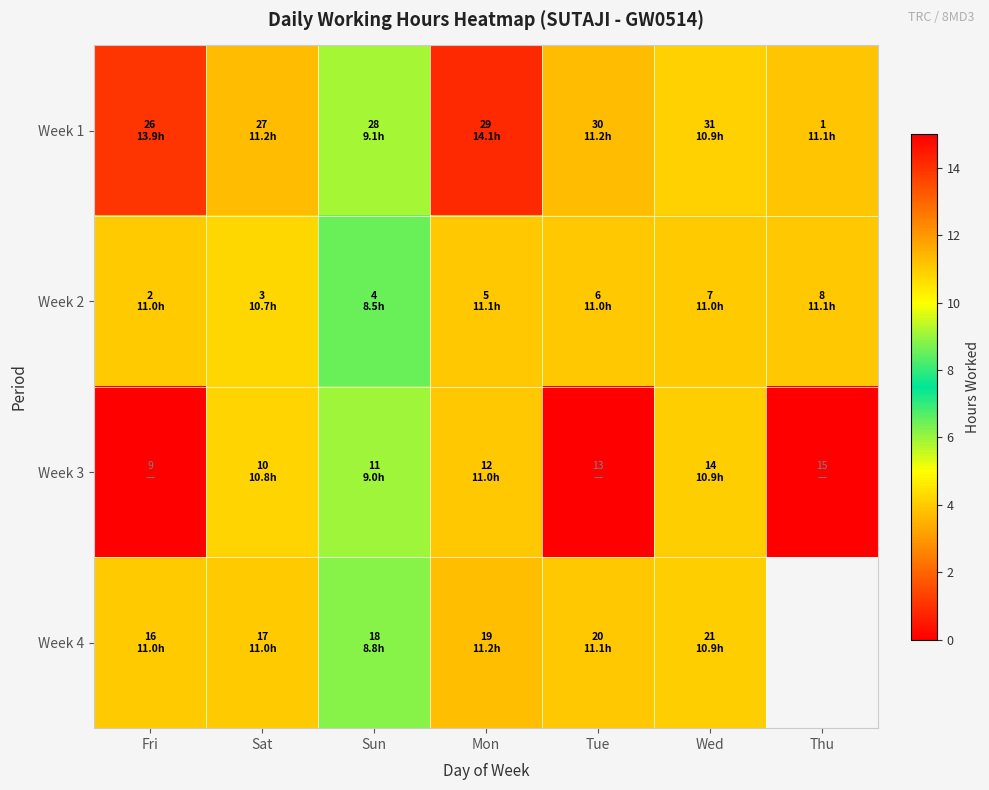

Rank the series at Tue from lowest to highest value.

Week 3, Week 2, Week 4, Week 1